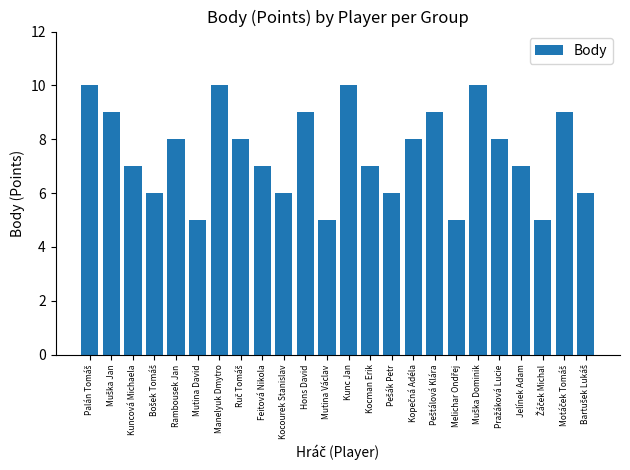

Count the number of categories in the chart.

24